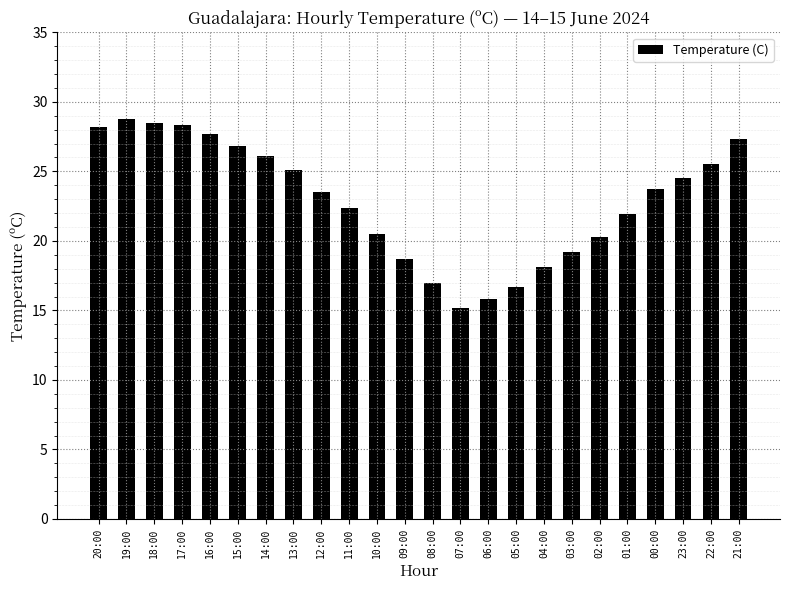

Which has a higher value, 15:00 or 23:00?

15:00